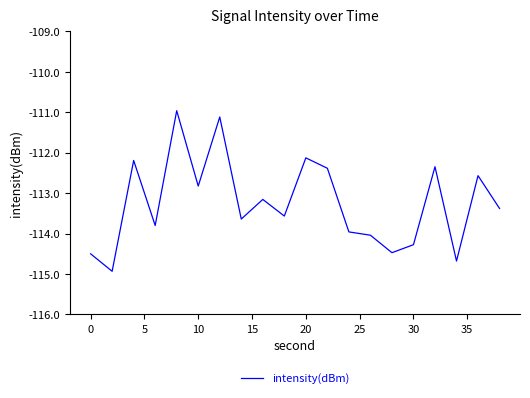

What is the greatest value displayed?

-111.0